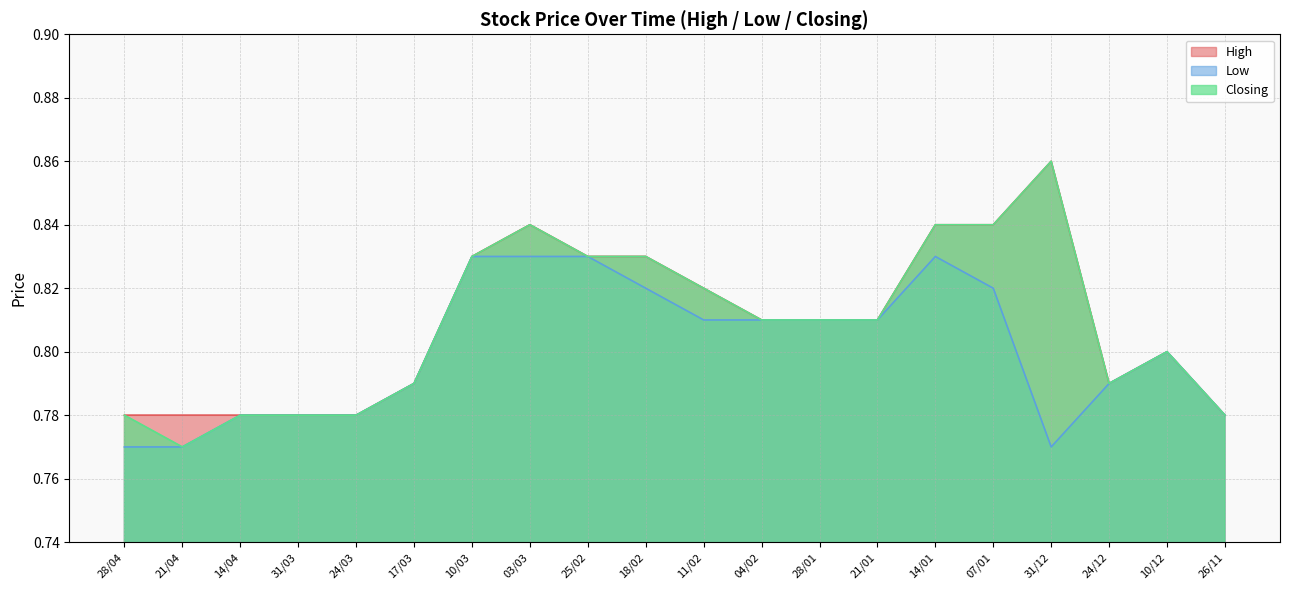

What is the difference between the second highest and minimum values in the Low series?

0.1